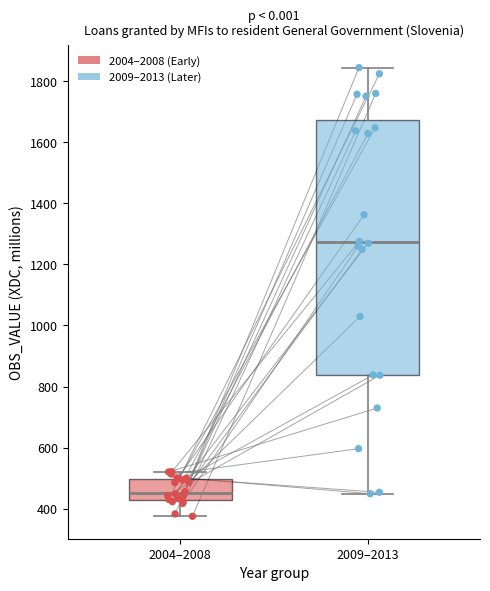

Which box's median line is the lowest?

2004–2008